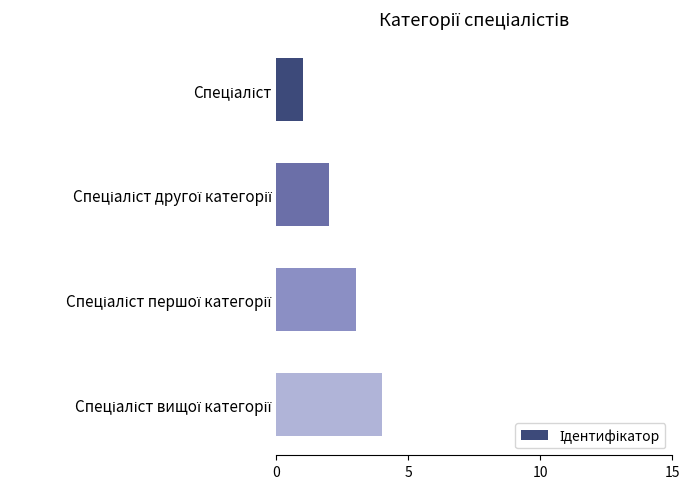

What is the difference between the maximum and minimum values?

3